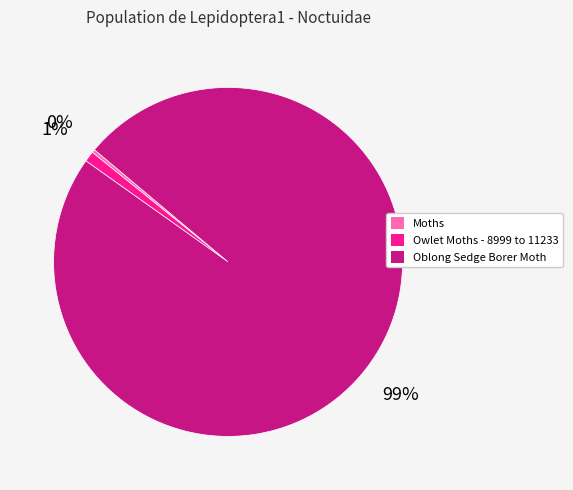

The Moths slice represents 8% of the pie. True or false?

False